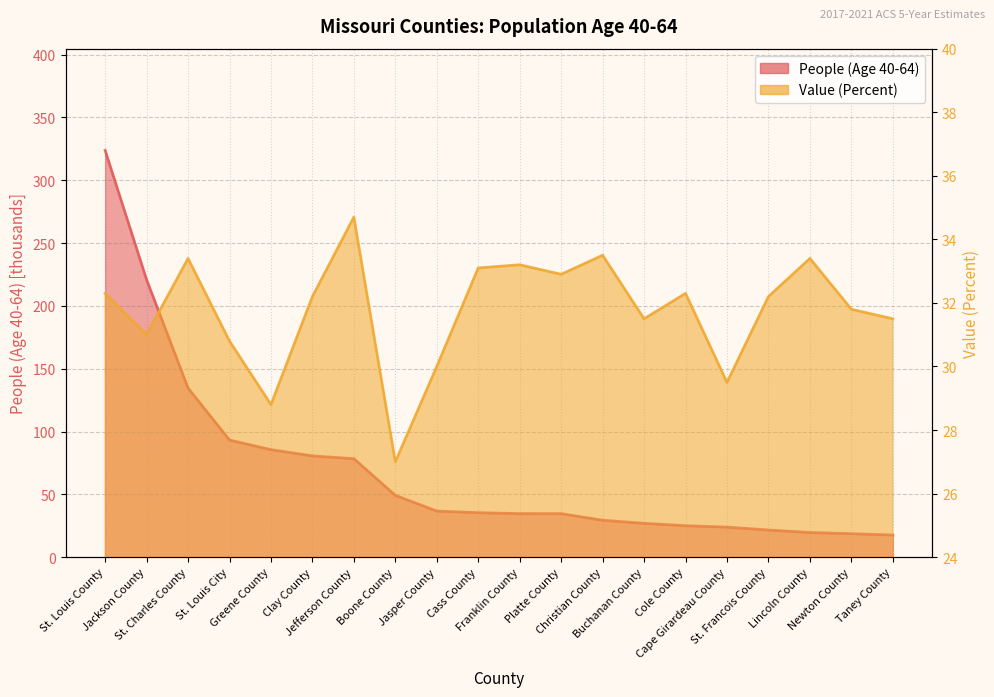

Is the value of Value (Percent) at St. Louis City greater than the value of People (Age 40-64) at St. Louis County?

No